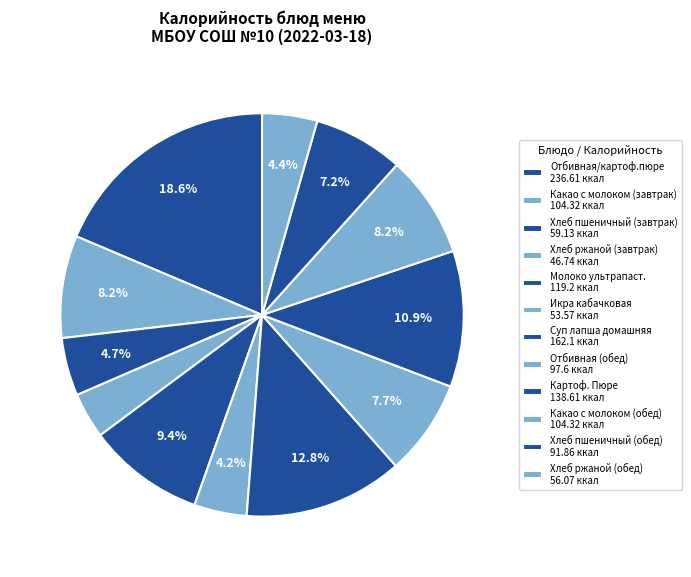

Is there a majority slice in this chart?

No